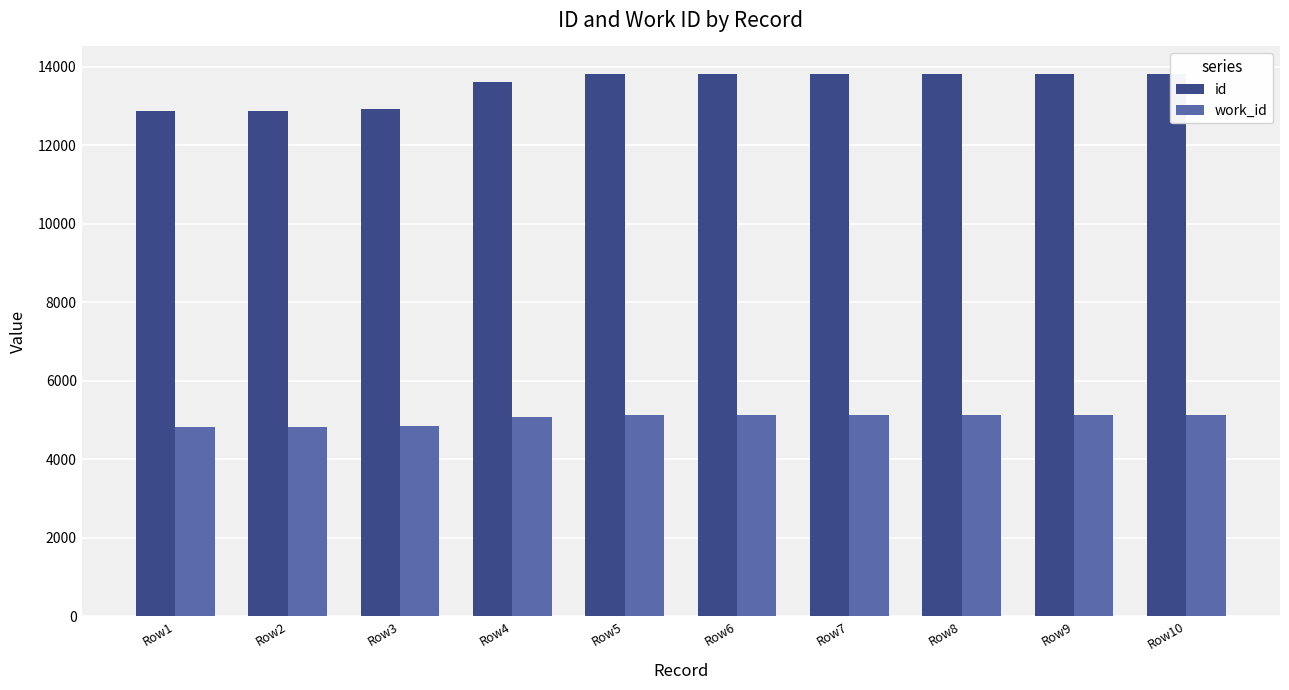

Is it true that id equals 13819 at Row7?

True